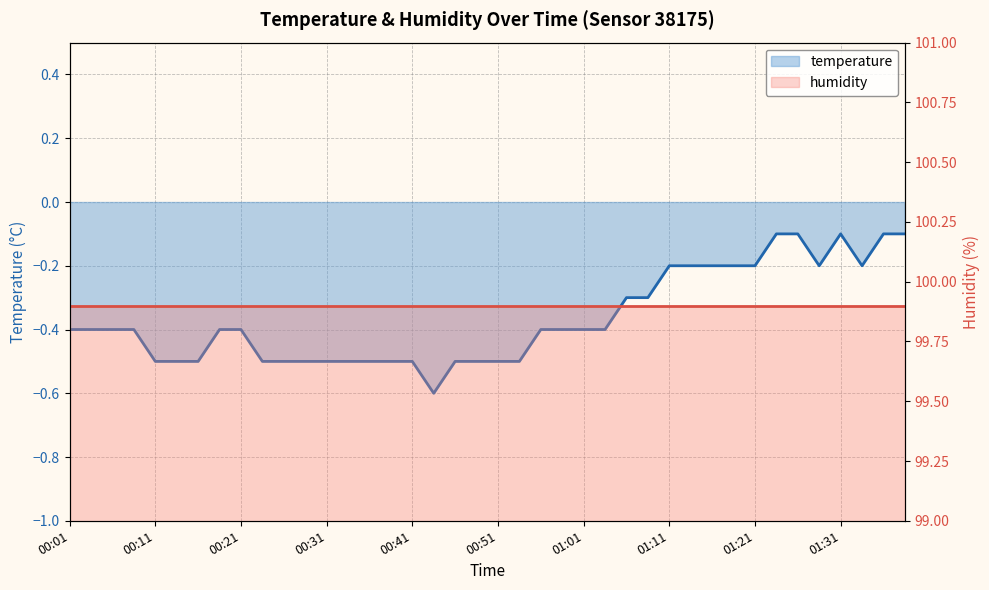

True or false: temperature and humidity intersect in this chart.

False